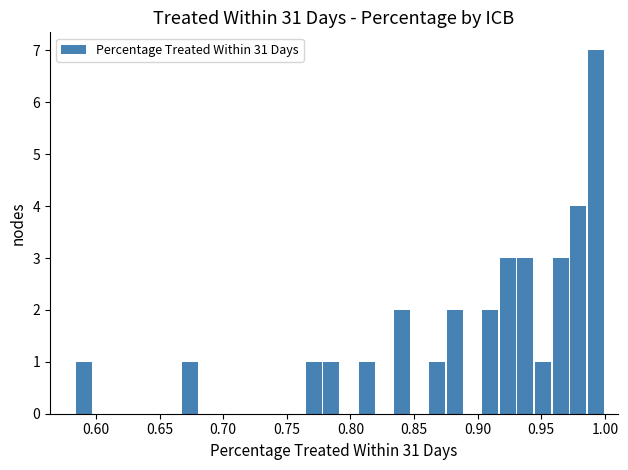

Around what value on the x-axis is the tallest bar? Give the approximate position of its centre, as read against the axis.

0.995